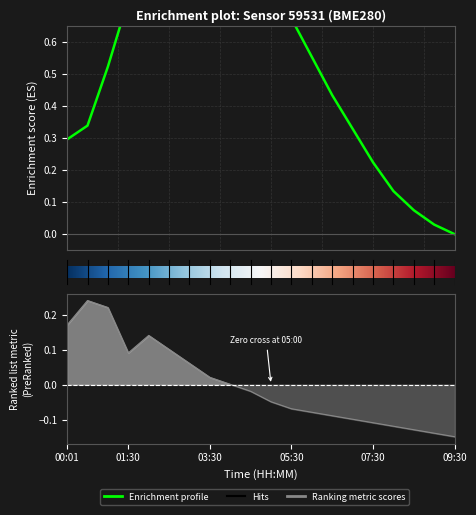

The temperature series shows -0.1 at 06:00. True or false?

True